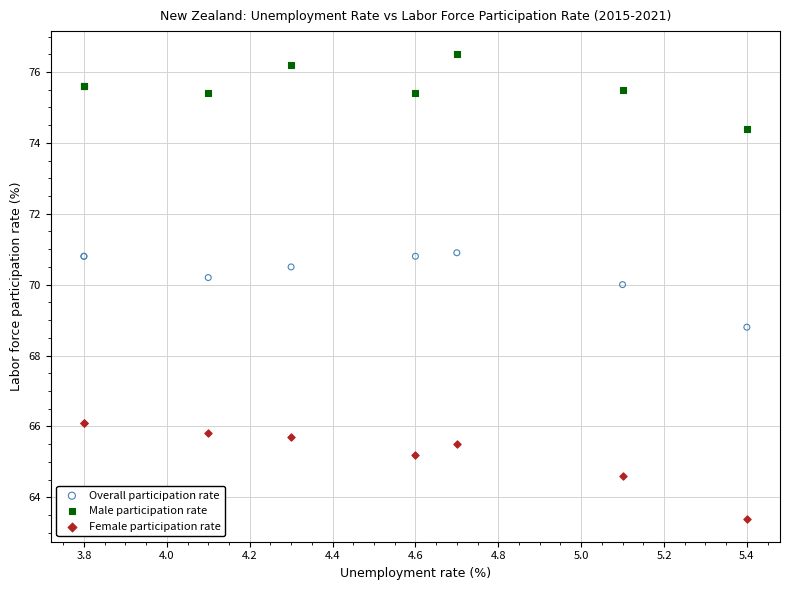

What are all the series names shown in the legend?

Overall participation rate, Male participation rate, Female participation rate